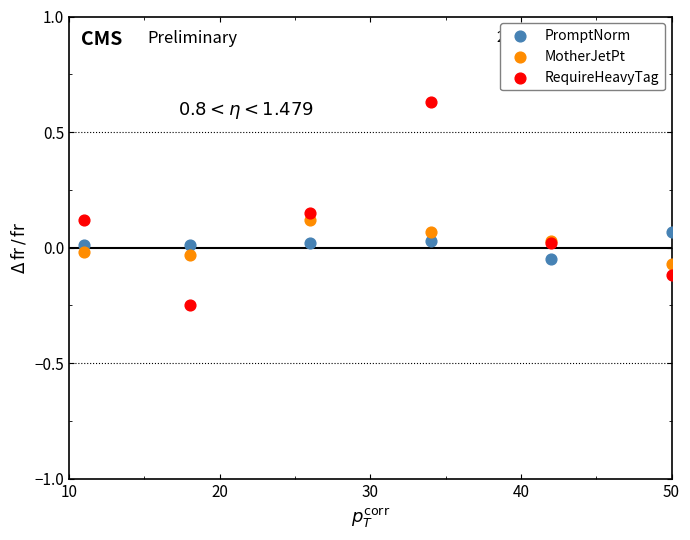

Which series reaches the maximum Y coordinate?

RequireHeavyTag